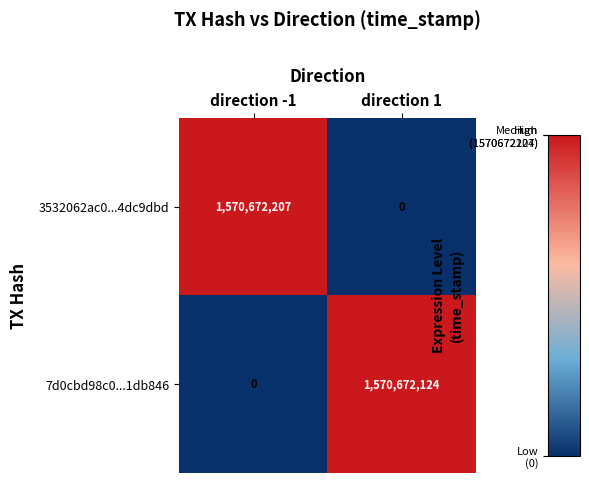

Rank the series by their average value, from lowest to highest.

7d0cbd98c0...1db846, 3532062ac0...4dc9dbd